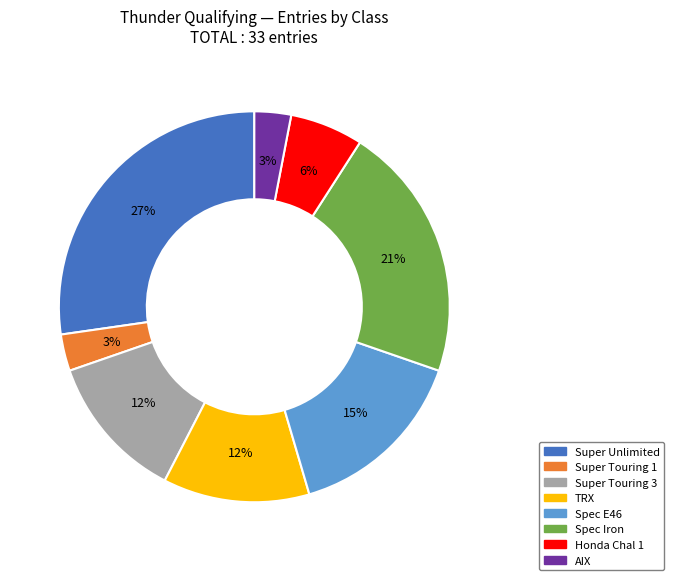

Count the number of slices in the pie.

8